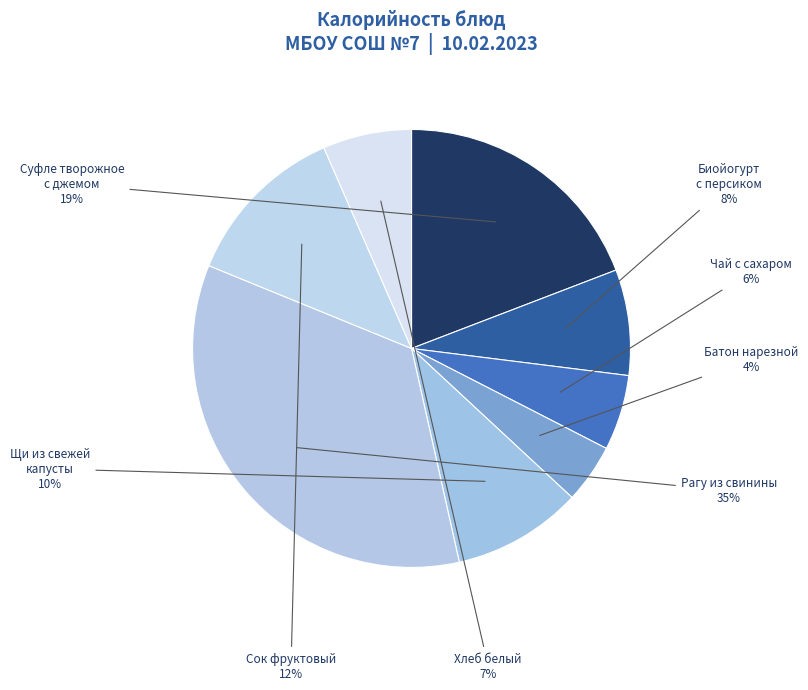

To the nearest percent, what is the difference between the Биойогурт с персиком and Щи из свежей капусты slice percentages?

2%